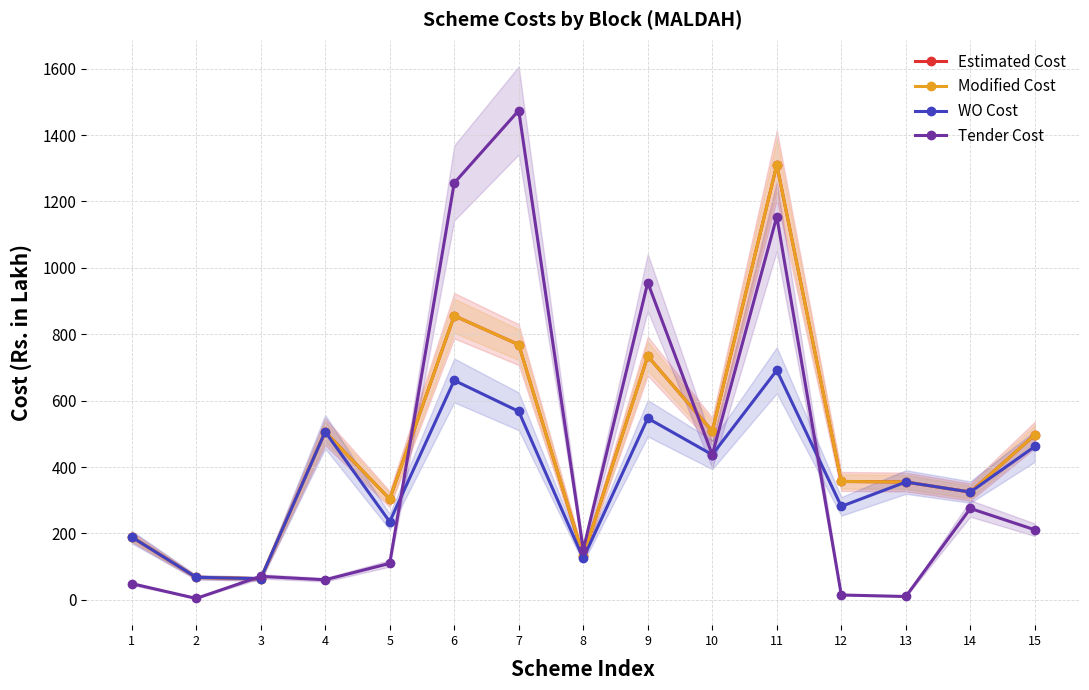

Is the value of Tender Cost at 9 greater than the value of Modified Cost at 4?

Yes